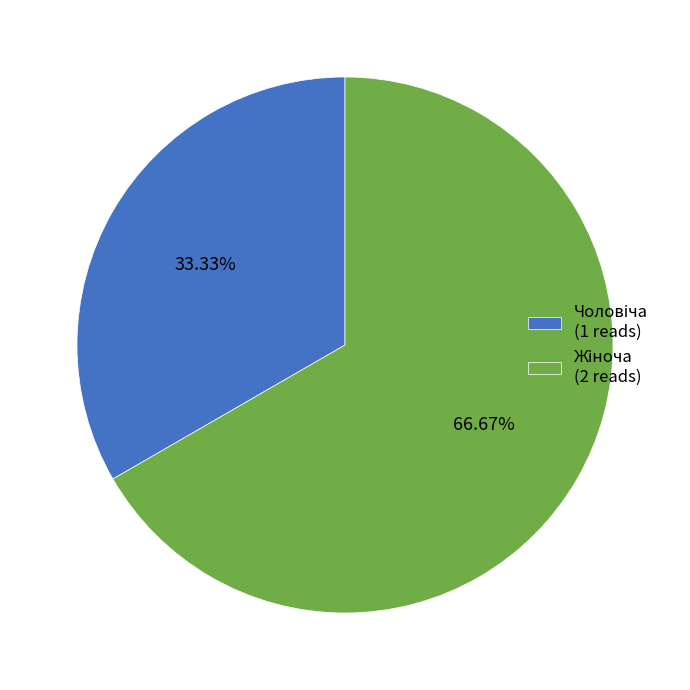

Is there a majority slice in this chart?

Yes